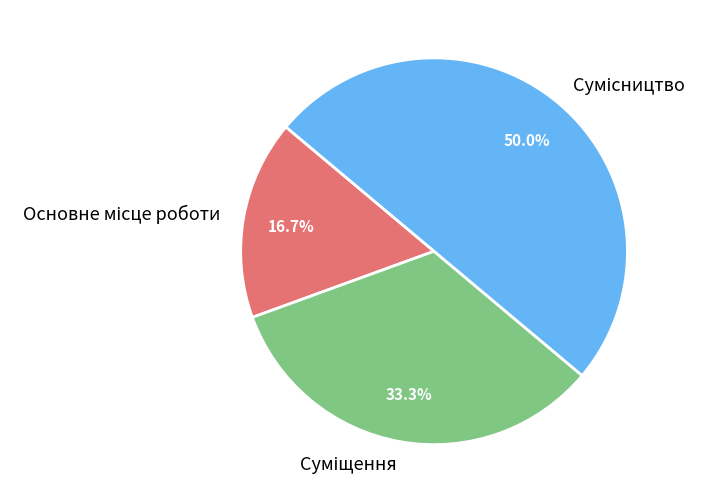

To the nearest percent, what is the difference between the largest and smallest slice percentages?

33%